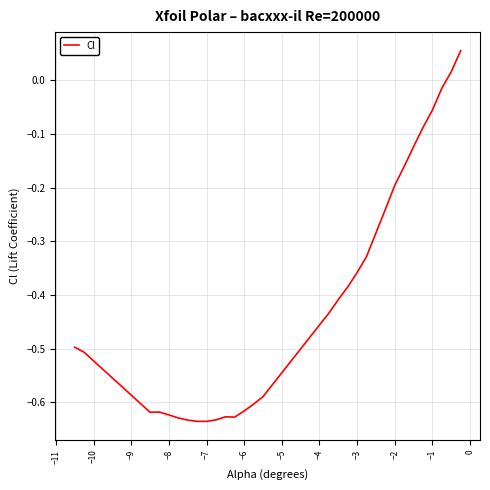

What is the difference between the maximum and minimum values?

0.7